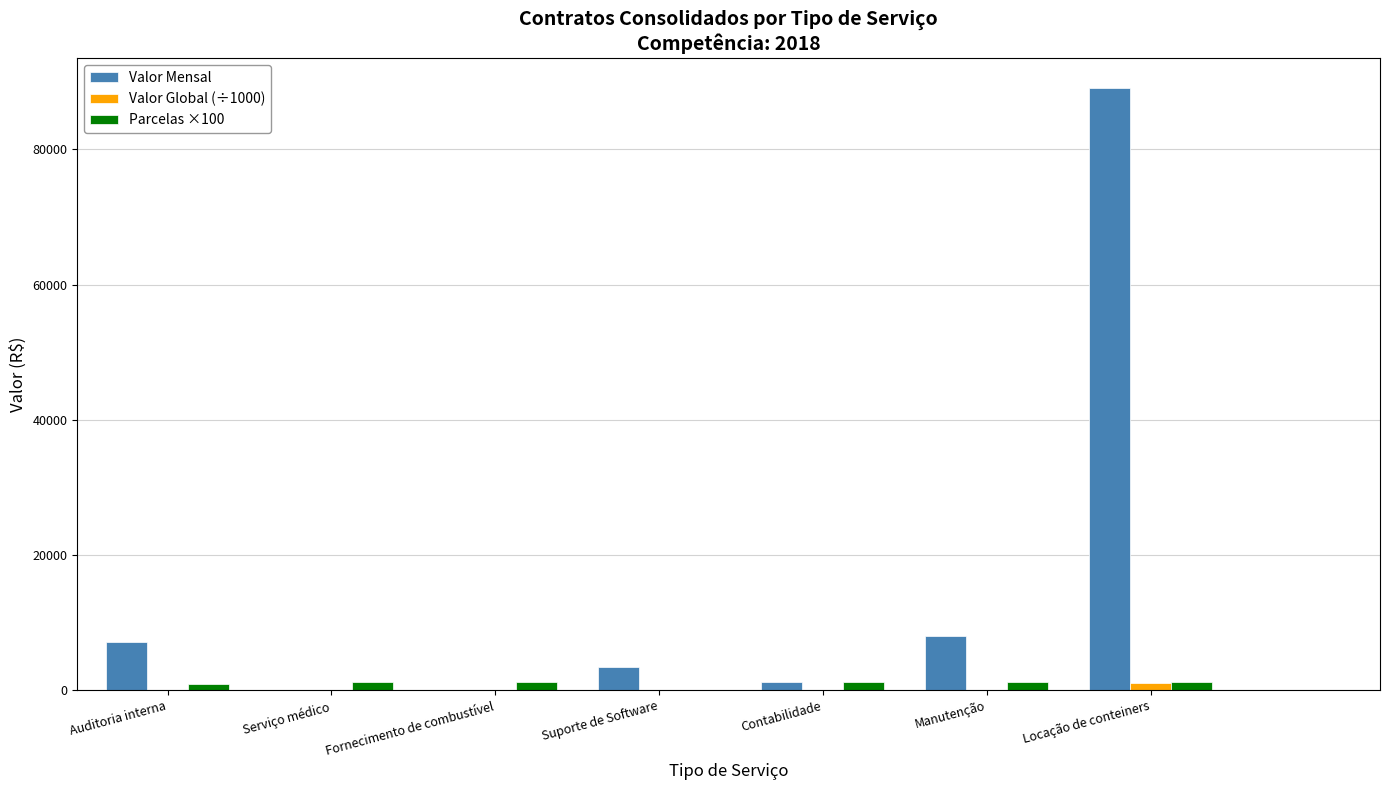

Is the value of Parcelas ×100 at Locação de conteiners greater than the value of Valor Global (÷1000) at Suporte de Software?

Yes